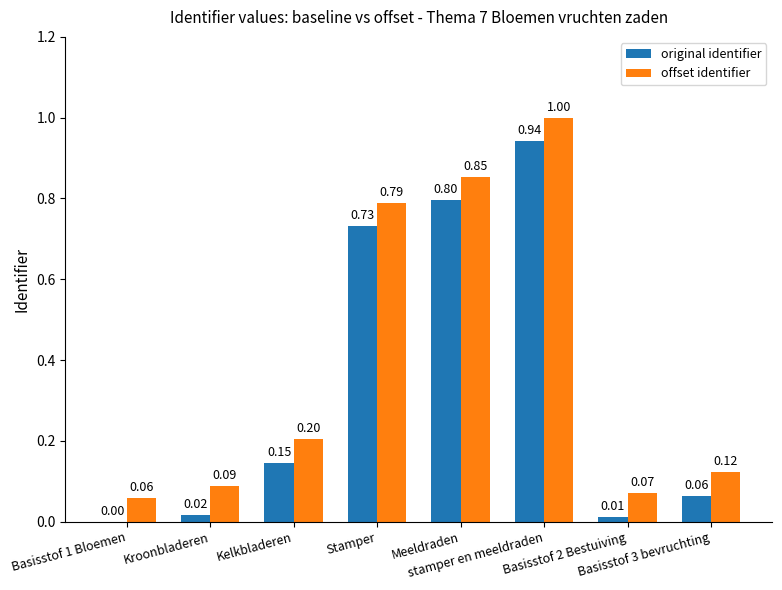

Does the chart contain stacked bars?

No